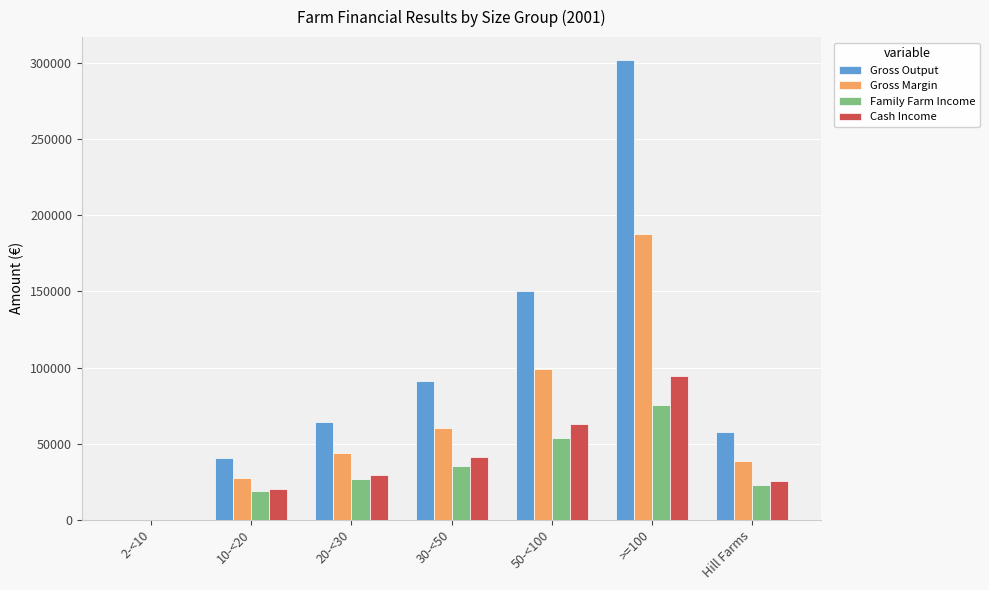

Reading left to right, extract all data points from this chart.

Gross Output: 2-<10=0	10-<20=40317	20-<30=64516	30-<50=91341	50-<100=150639	>=100=302095	Hill Farms=57548
Gross Margin: 2-<10=0	10-<20=27360	20-<30=43588	30-<50=60185	50-<100=98803	>=100=187539	Hill Farms=38632
Family Farm Income: 2-<10=0	10-<20=18958	20-<30=26623	30-<50=35096	50-<100=53515	>=100=75105	Hill Farms=22845
Cash Income: 2-<10=0	10-<20=20477	20-<30=29416	30-<50=41335	50-<100=62694	>=100=94251	Hill Farms=25672